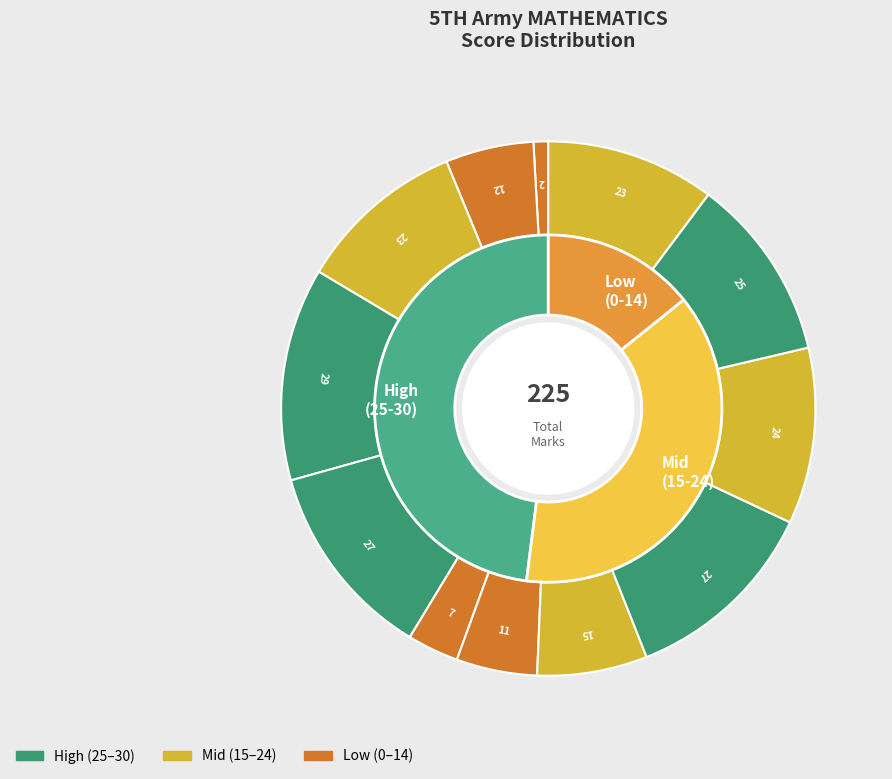

Is there a majority slice in this chart?

No